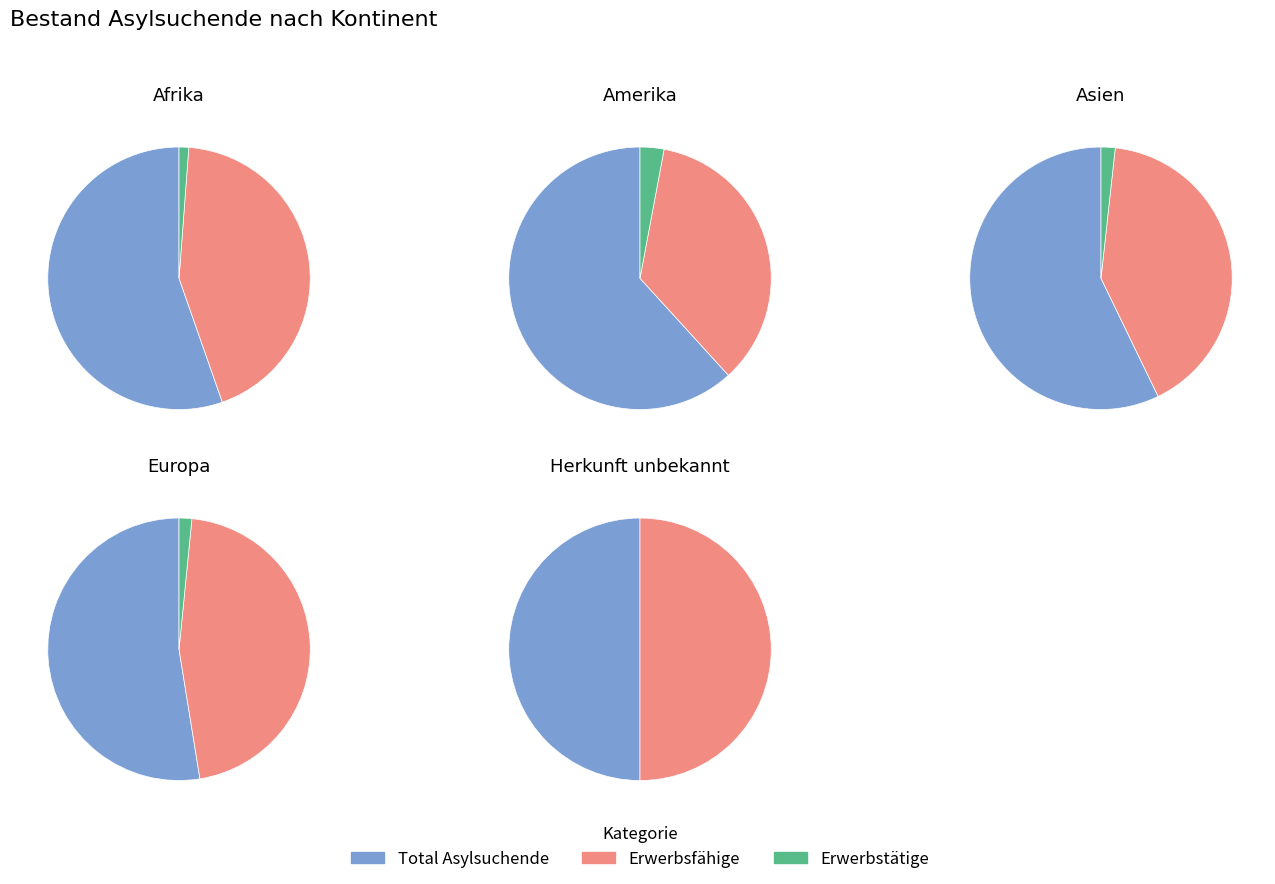

What is the total percentage of Afrika and Europa?

44.2%